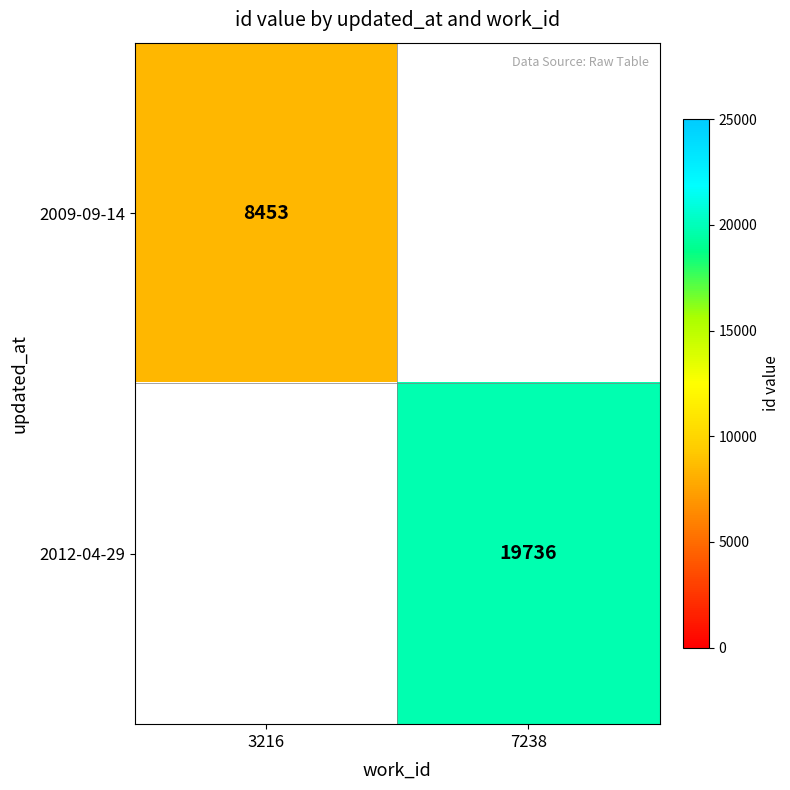

What is the minimum value shown in the chart?

8453.0